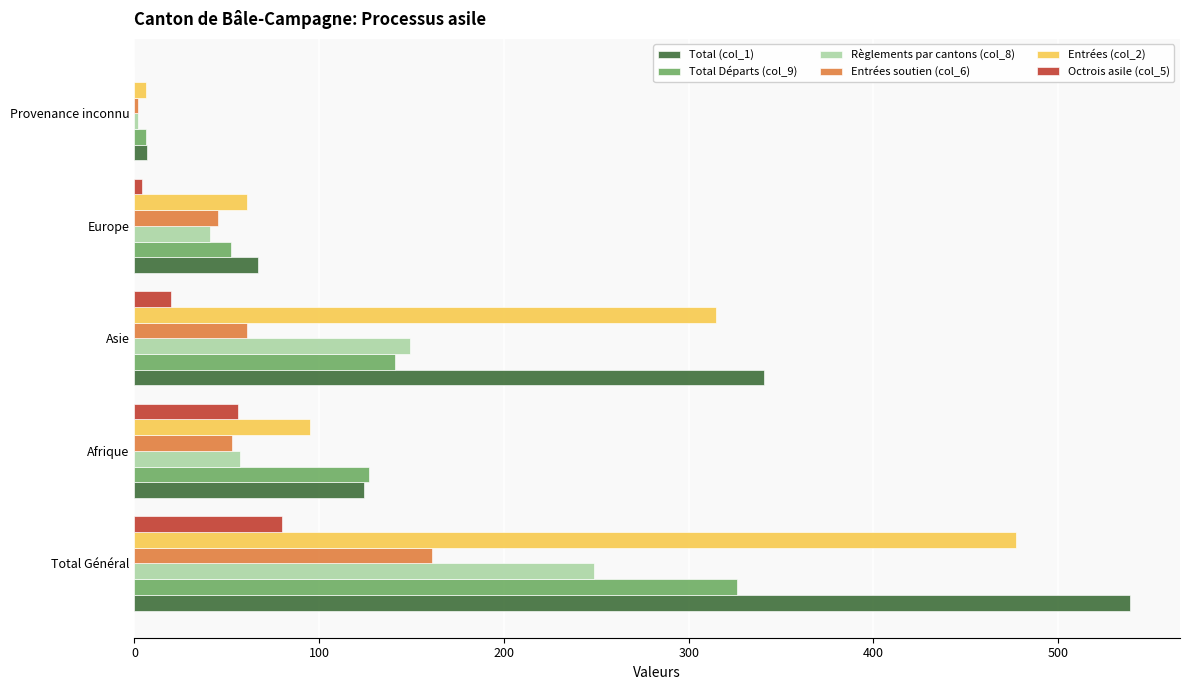

What is the greatest value displayed?

539